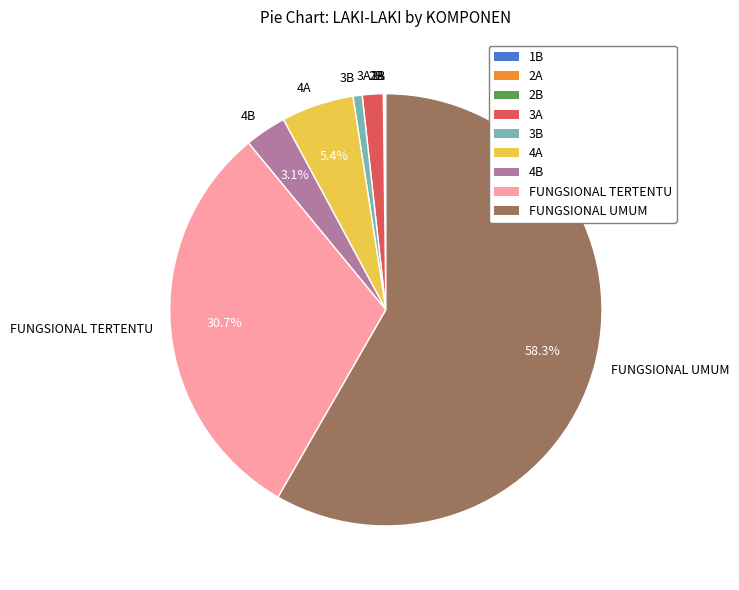

What portion of the pie excludes 4B?

96.9%